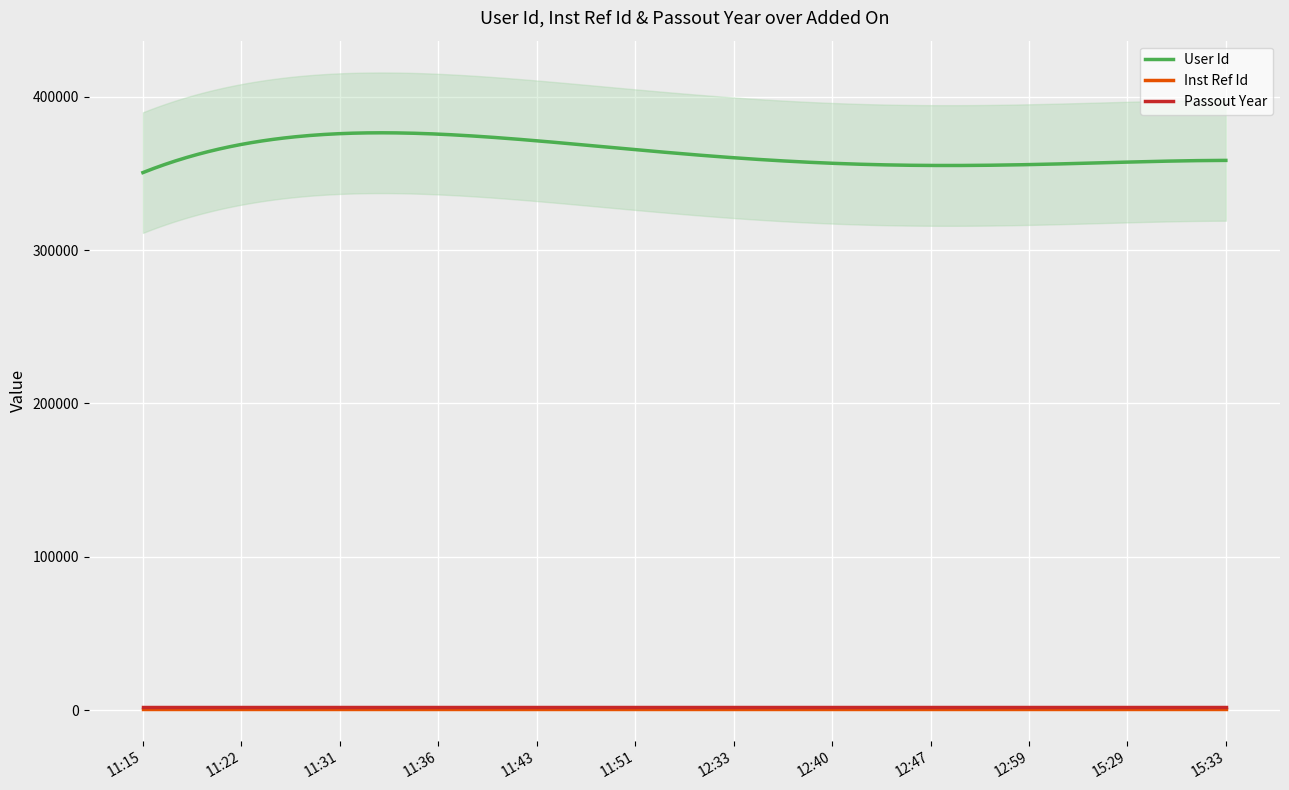

At which category is the sum across all series the highest?

11:36